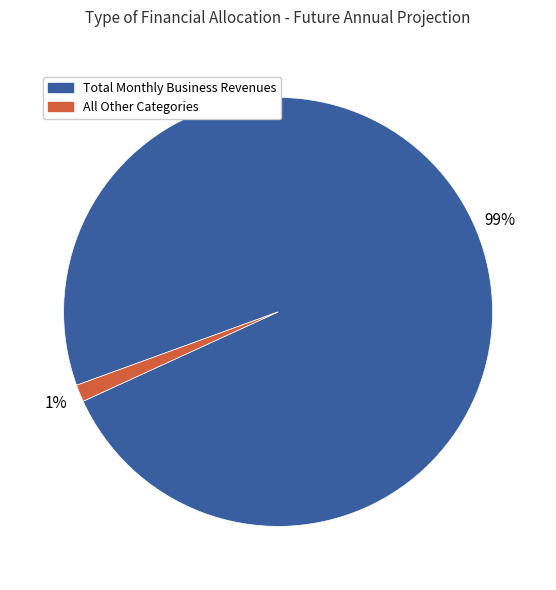

Is there any slice that represents more than half of the pie?

Yes